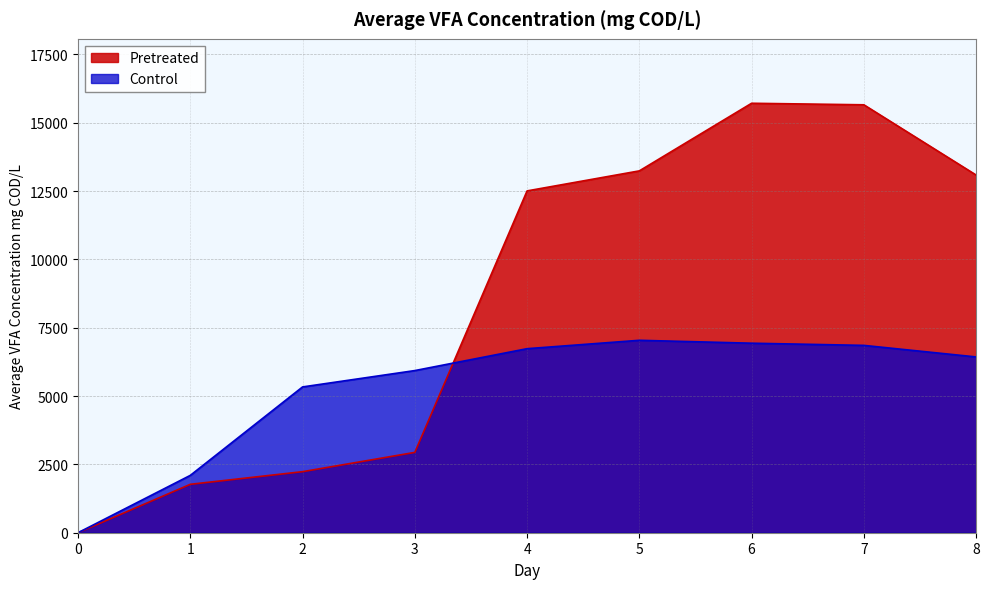

Reading left to right, what are all the values shown in this chart?

Pretreated: 0=0.0	1=1771.1	2=2233.5	3=2938.8	4=12505.4	5=13238.2	6=15711.7	7=15655.7	8=13085.4
Control: 0=0.0	1=2097.9	2=5333.9	3=5932.4	4=6733.1	5=7040.1	6=6933.5	7=6853.7	8=6431.1